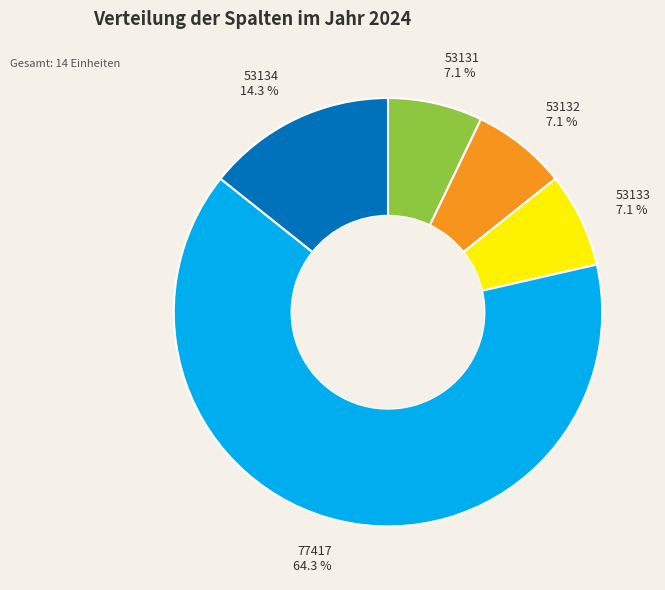

What is the largest slice in the pie chart?

77417